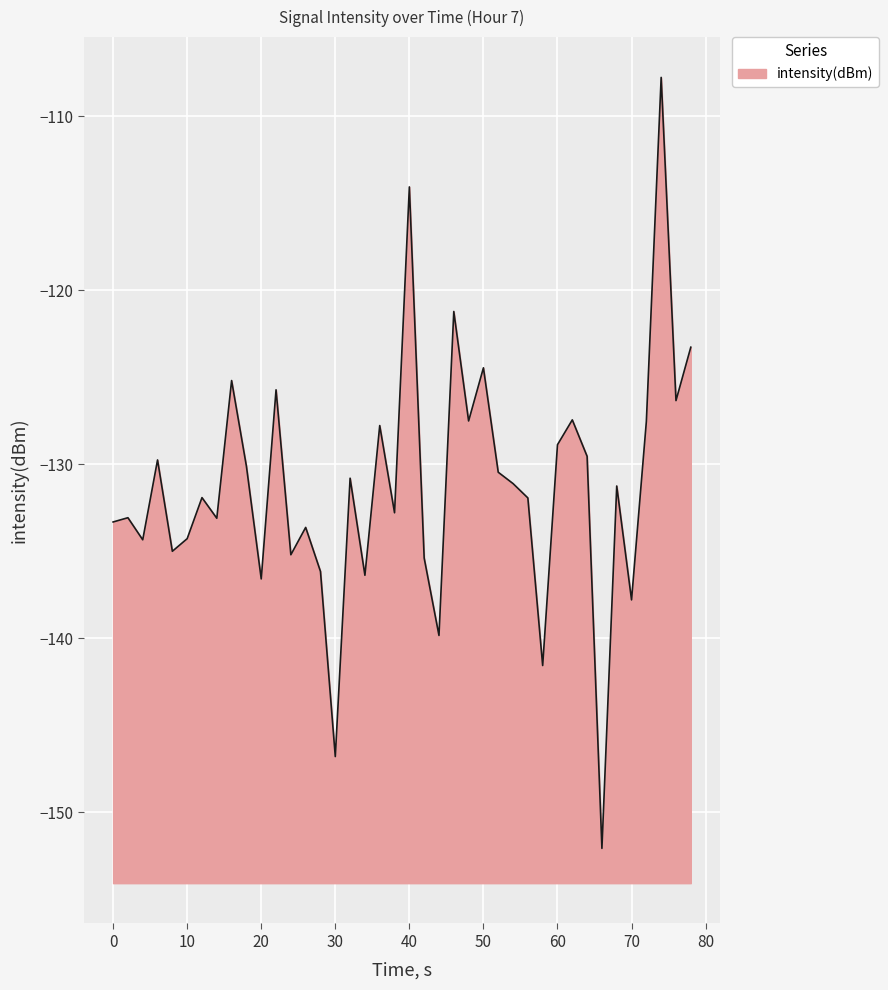

True or false: there are more than 1 points higher than both neighbors.

True